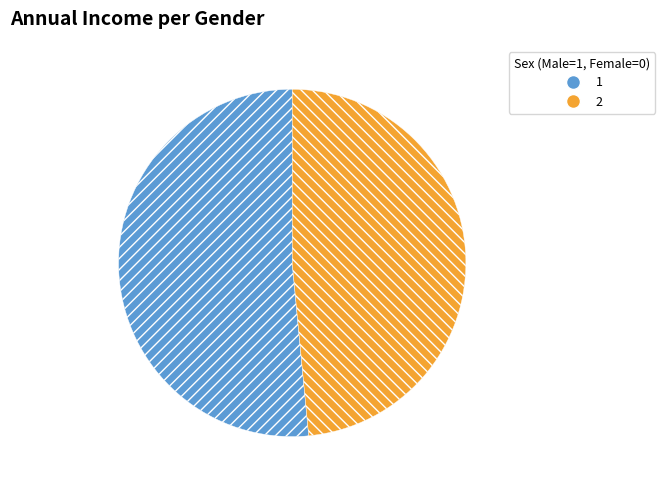

Is there a majority slice in this chart?

Yes